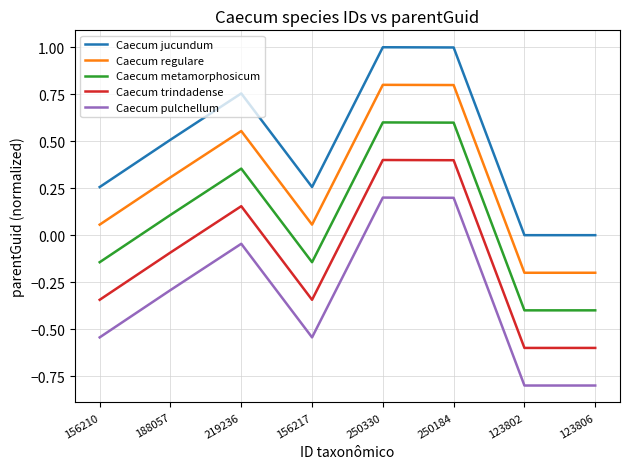

Which series has the largest total across all categories?

Caecum jucundum